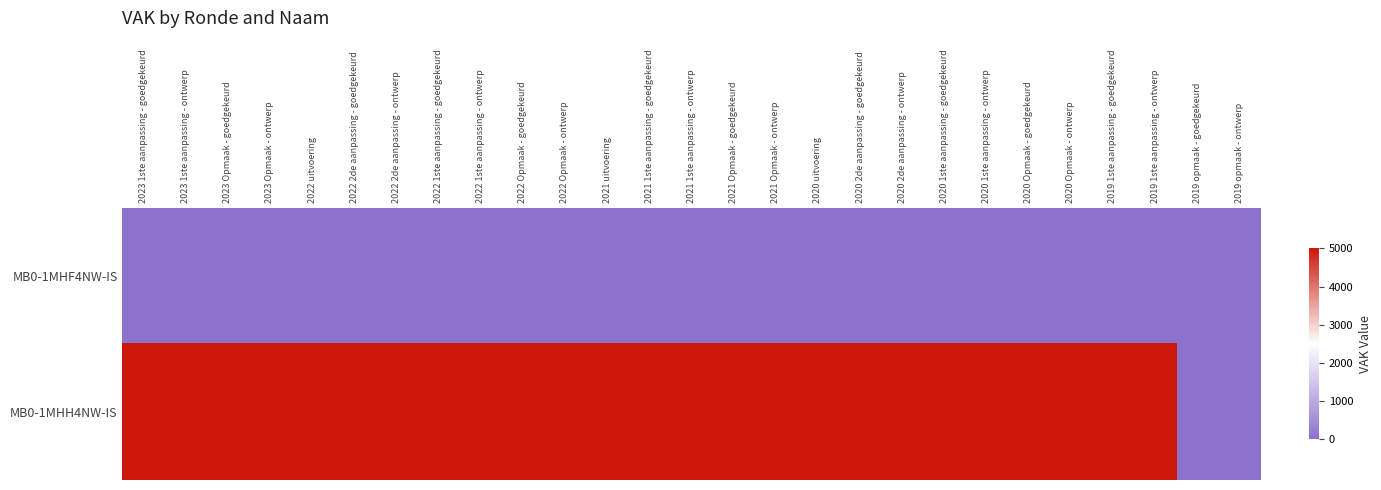

List the series in order of their peak value, lowest first.

MB0-1MHF4NW-IS, MB0-1MHH4NW-IS